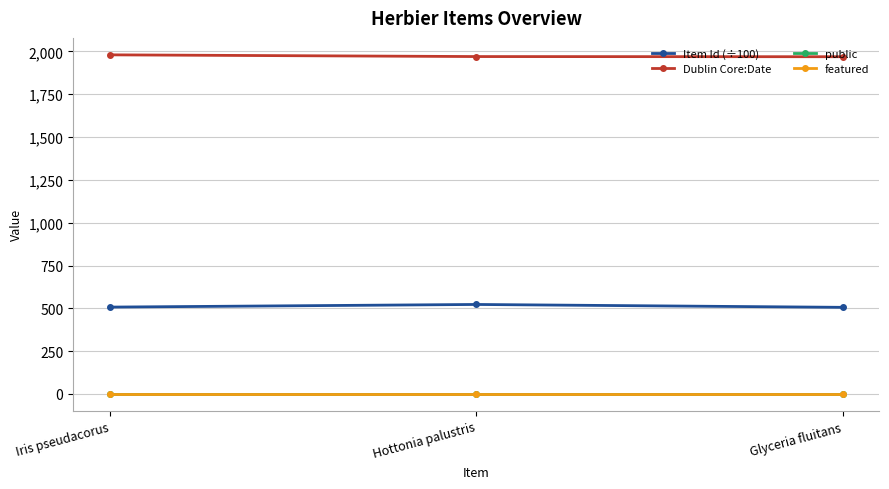

What is the minimum value for Dublin Core:Date?

1969.0